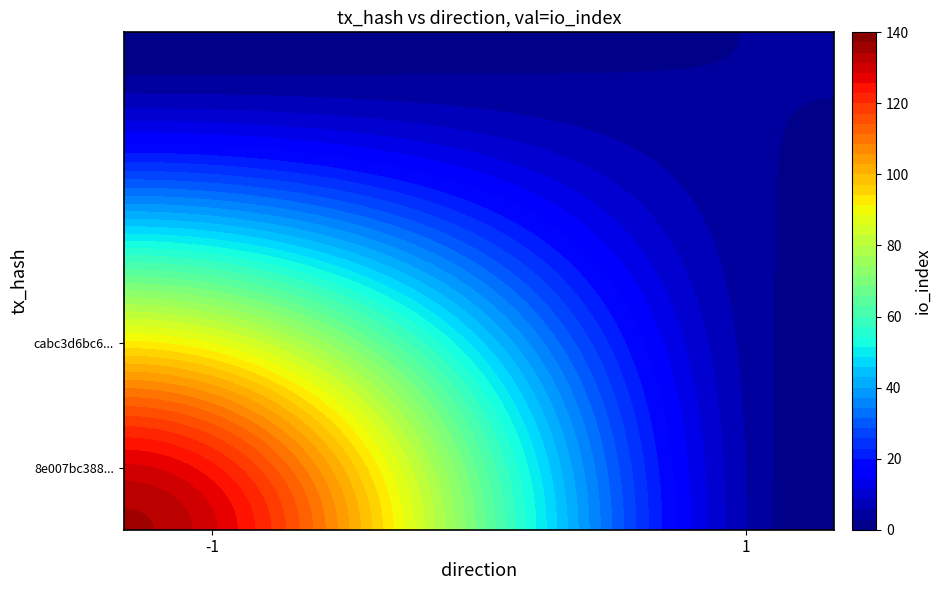

Reading left to right, what are all the values shown in this chart?

8e007bc388139001dafd1ed5203f7090f86fa2a: direction=-1	io_index=135
cabc3d6bc676c8d138f30f043505d5525a9c613: direction=1	io_index=3